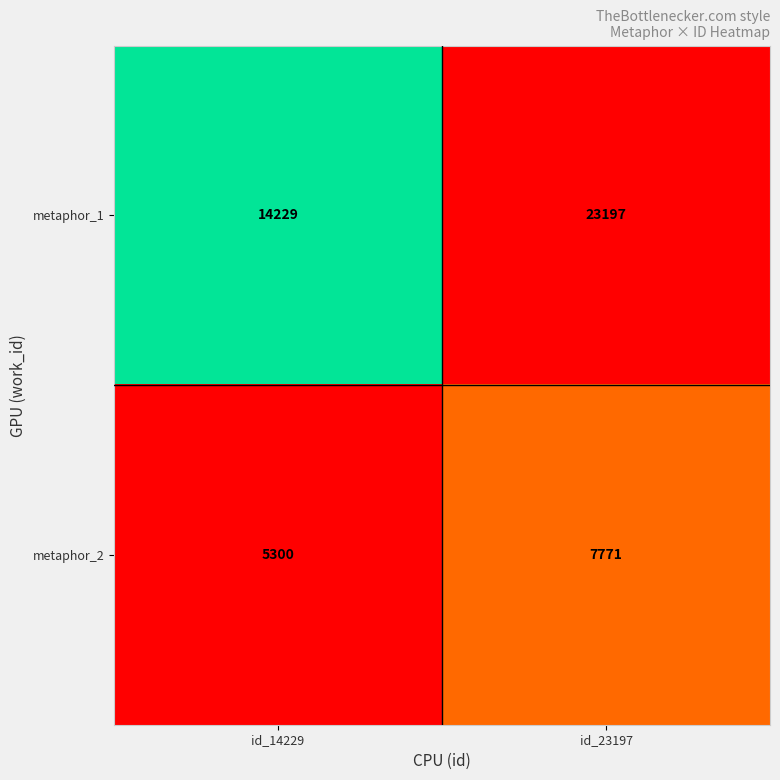

Rank the series by their average value, from highest to lowest.

metaphor_1, metaphor_2